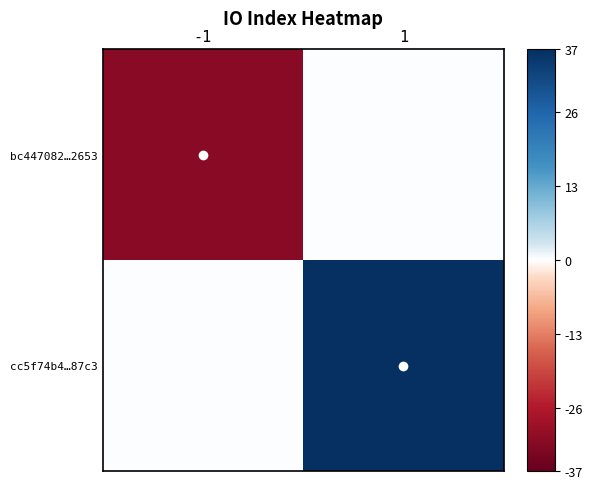

Reading right to left, transcribe all the data shown in this chart.

bc447082…2653: 1=0	-1=-32
cc5f74b4…87c3: 1=37	-1=0